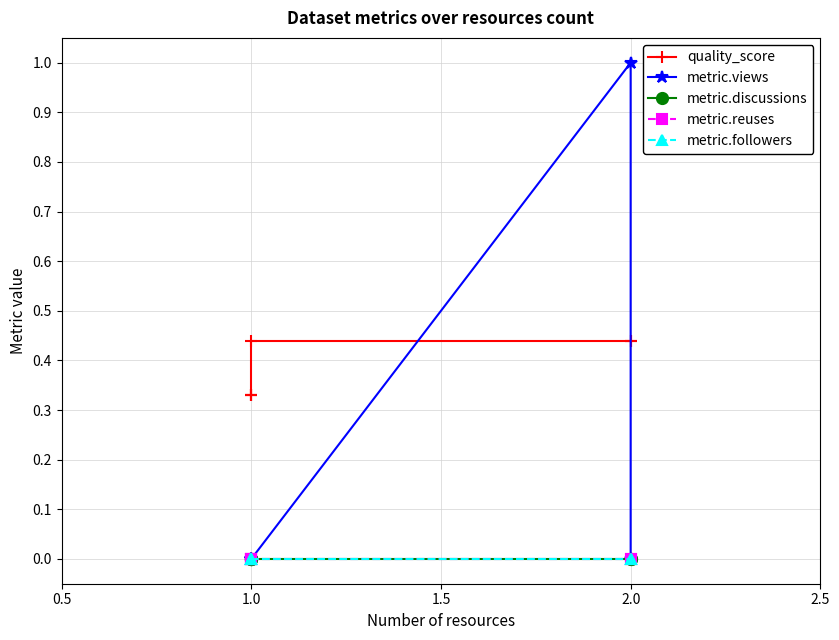

What are all the series names shown in the legend?

quality_score, metric.views, metric.discussions, metric.reuses, metric.followers